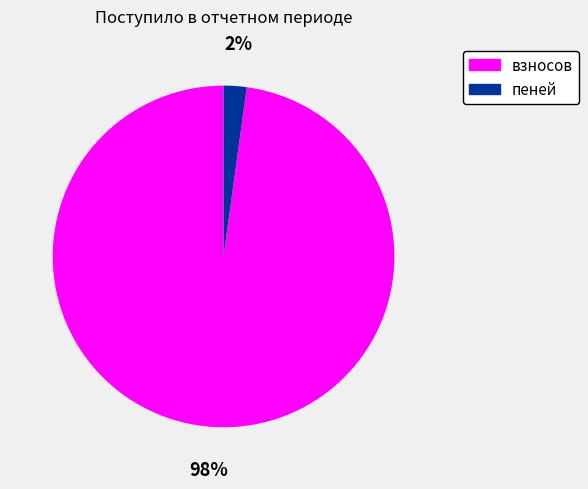

Which has a higher value, взносов or пеней?

взносов